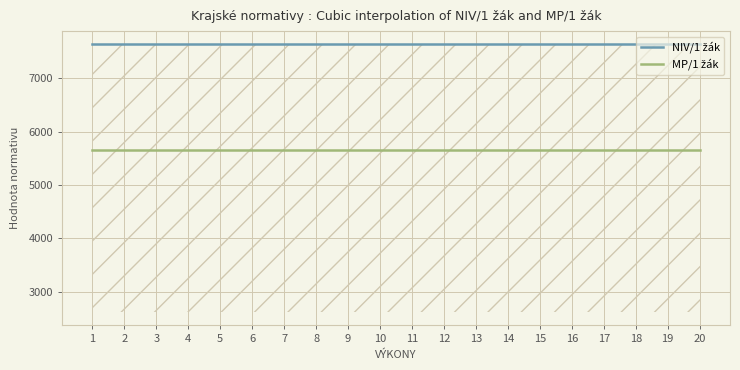

What is the smallest value displayed?

5648.8